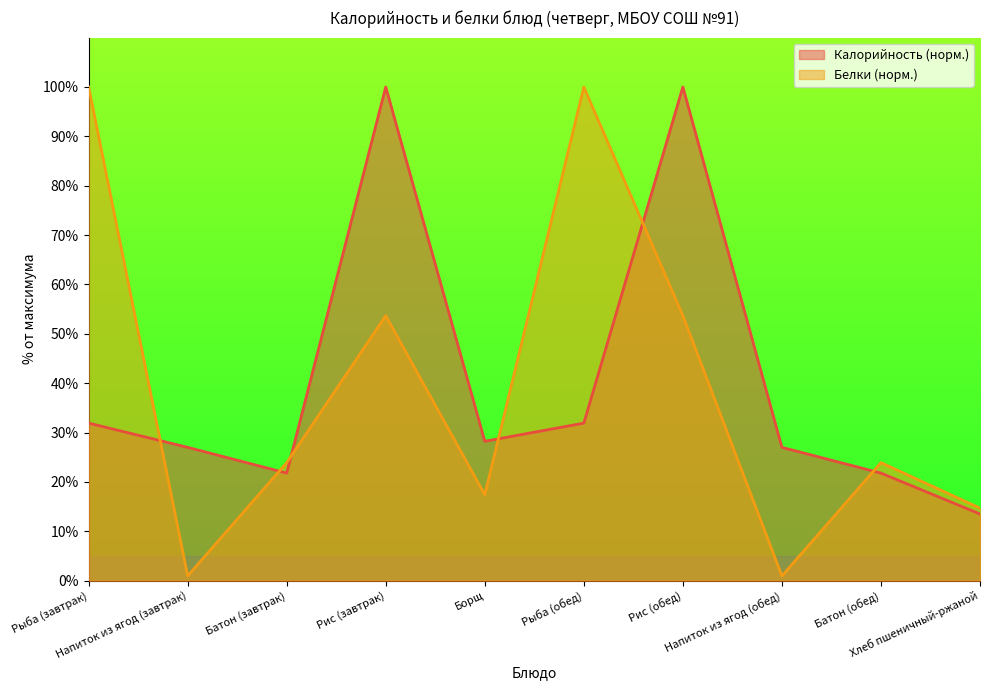

What is the total value across all series at Рыба (обед)?

131.9